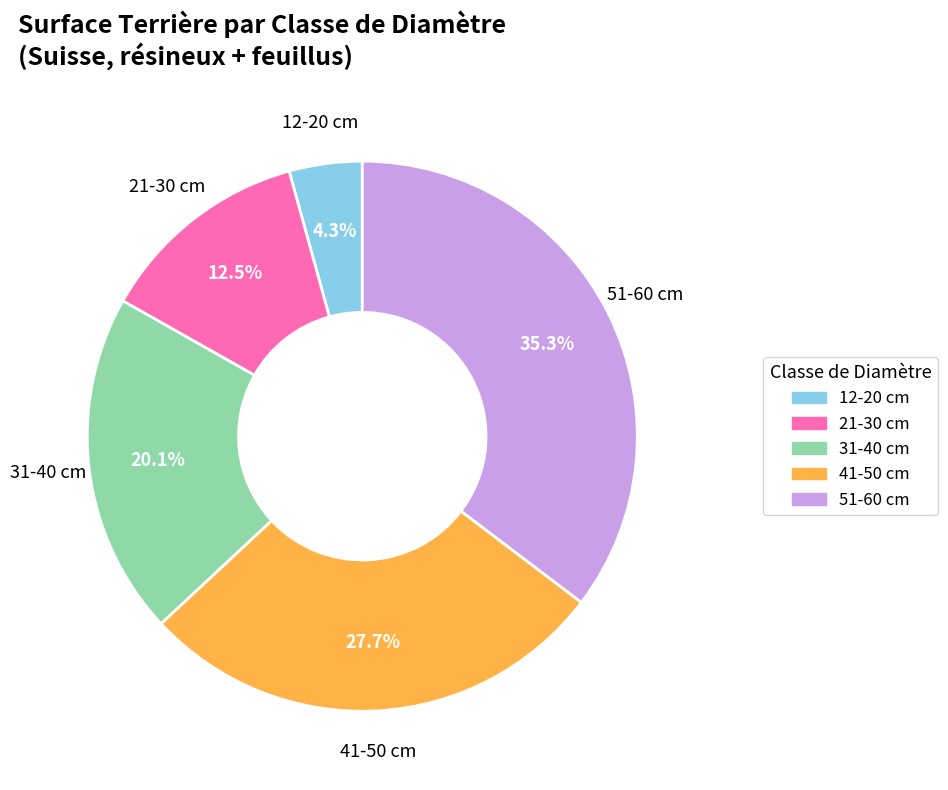

How many segments does this pie chart have?

5